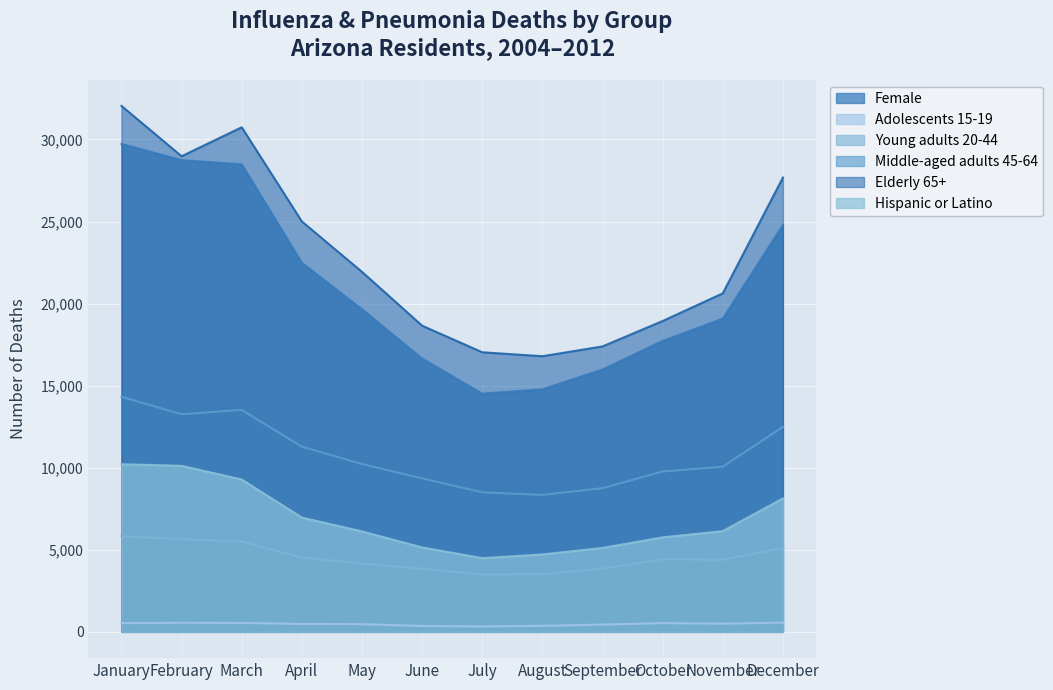

What is the approximate value of Female at February, to the nearest 10?

28740